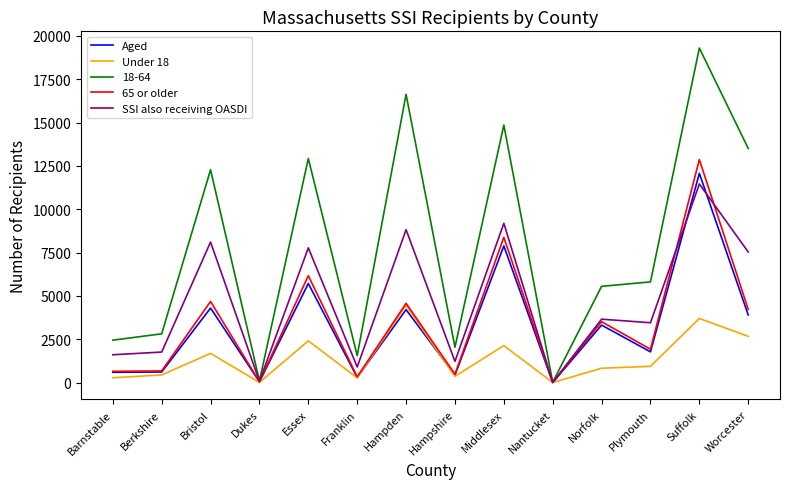

Which series has the largest total across all categories?

18-64